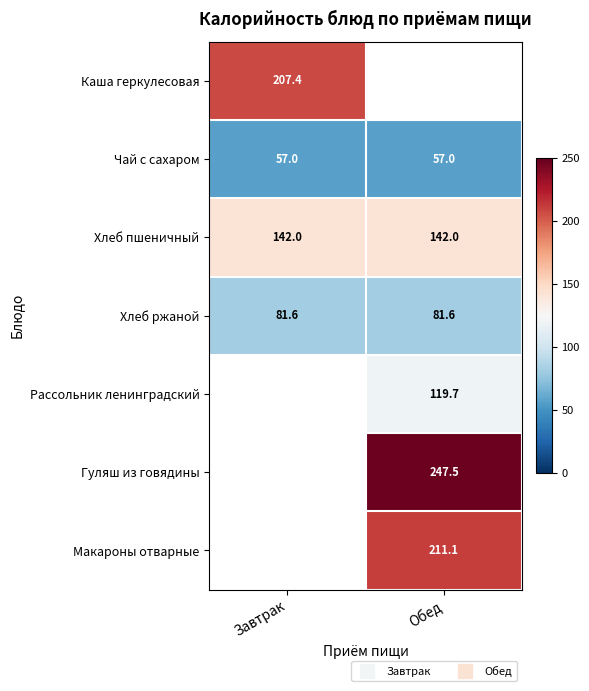

What value does the Каша геркулесовая series have at Завтрак?

207.4